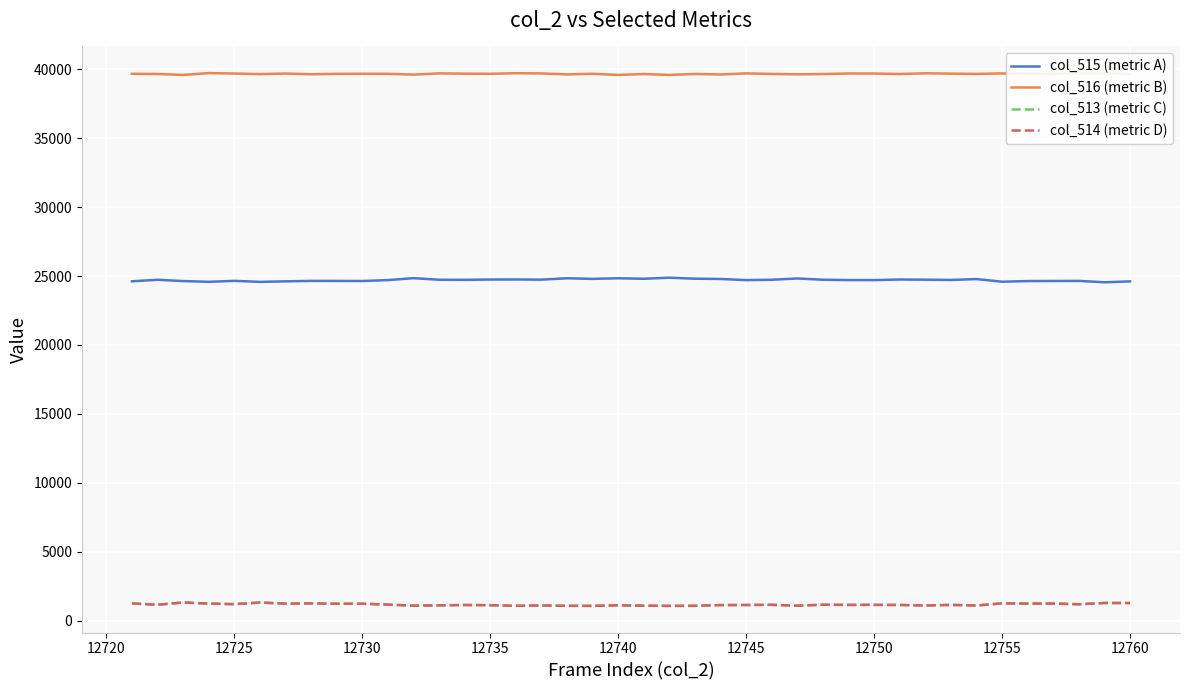

True or false: col_516 (metric B) and col_515 (metric A) intersect in this chart.

False